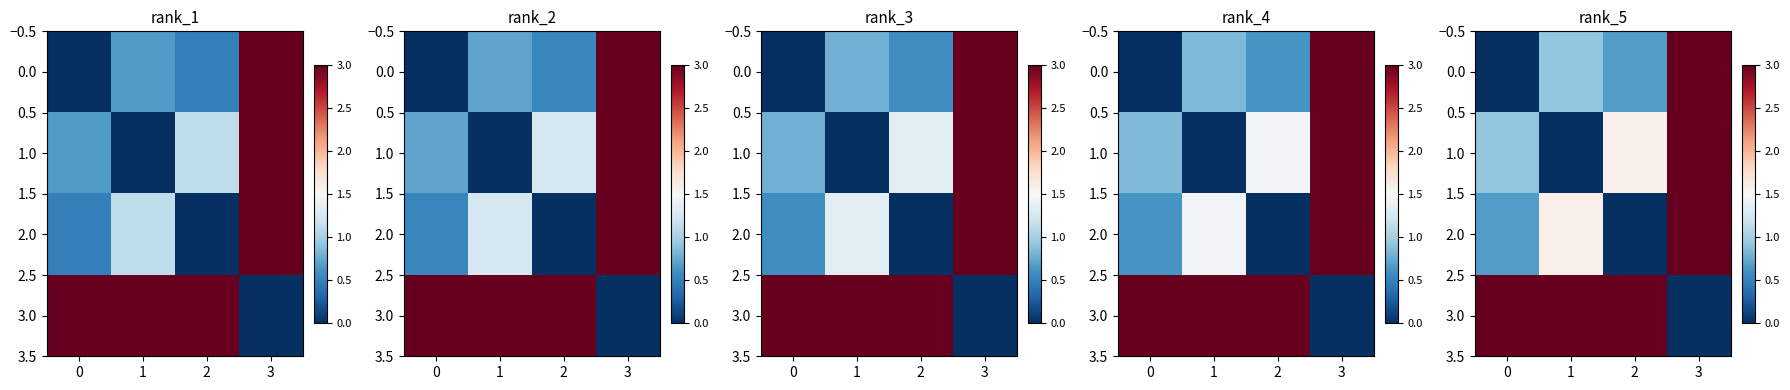

Between 0 and 2, which is larger?

2